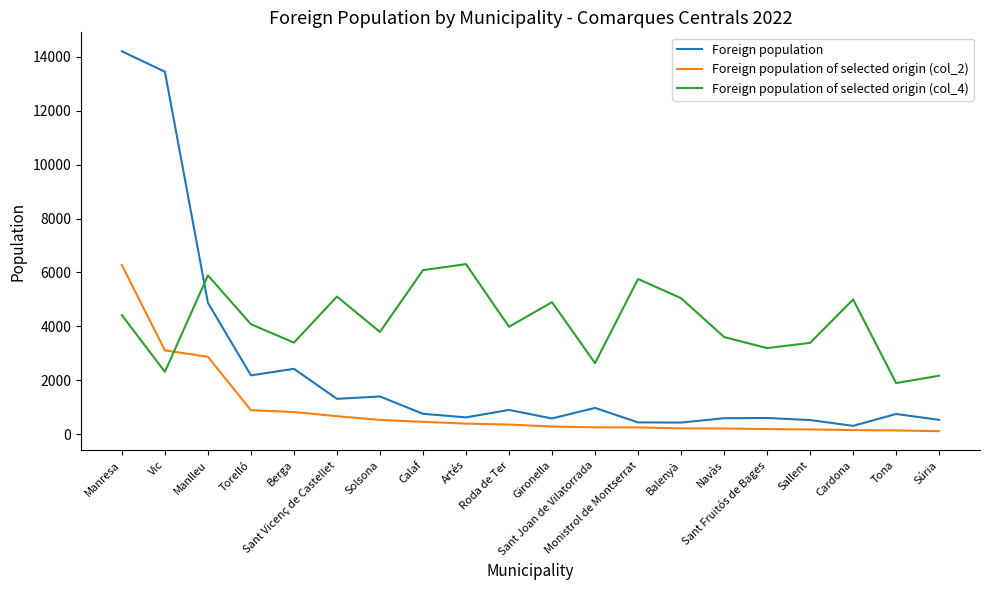

Rank the series by their average value, from lowest to highest.

Foreign population of selected origin (col_2), Foreign population, Foreign population of selected origin (col_4)